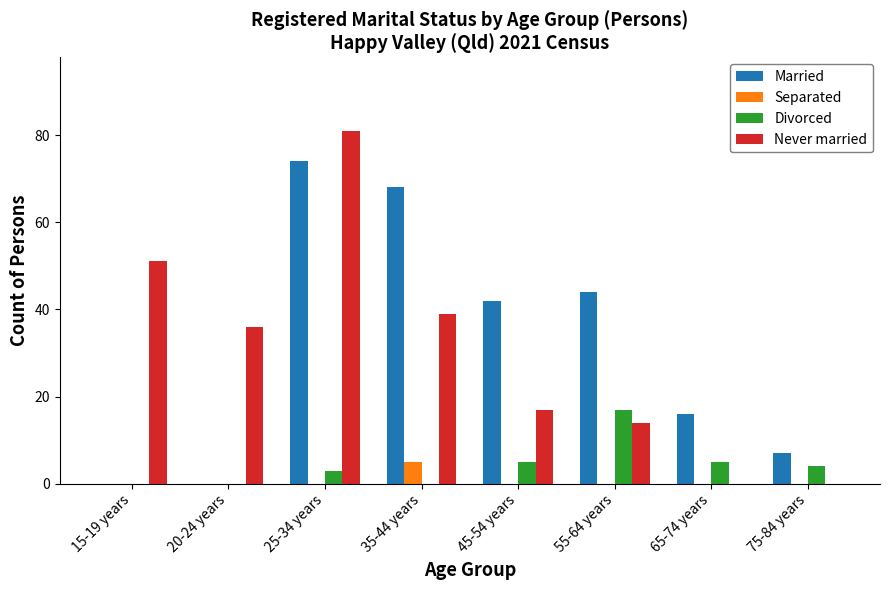

Reading right to left, what are all the values shown in this chart?

Married: 75-84 years=7	65-74 years=16	55-64 years=44	45-54 years=42	35-44 years=68	25-34 years=74	20-24 years=0	15-19 years=0
Separated: 75-84 years=0	65-74 years=0	55-64 years=0	45-54 years=0	35-44 years=5	25-34 years=0	20-24 years=0	15-19 years=0
Divorced: 75-84 years=4	65-74 years=5	55-64 years=17	45-54 years=5	35-44 years=0	25-34 years=3	20-24 years=0	15-19 years=0
Never married: 75-84 years=0	65-74 years=0	55-64 years=14	45-54 years=17	35-44 years=39	25-34 years=81	20-24 years=36	15-19 years=51